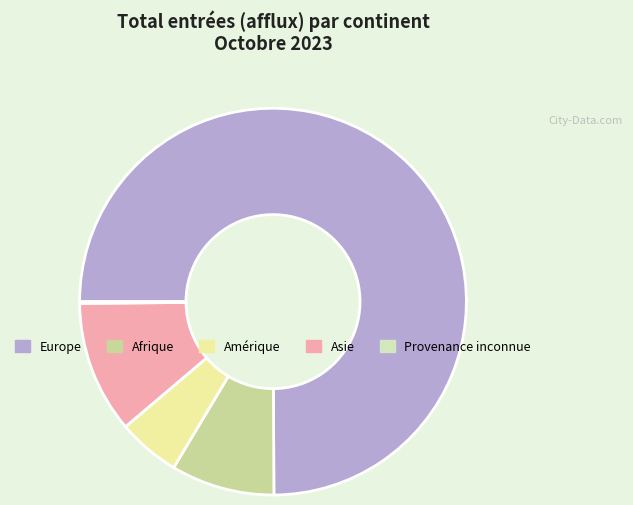

Is Afrique the majority of the pie?

No